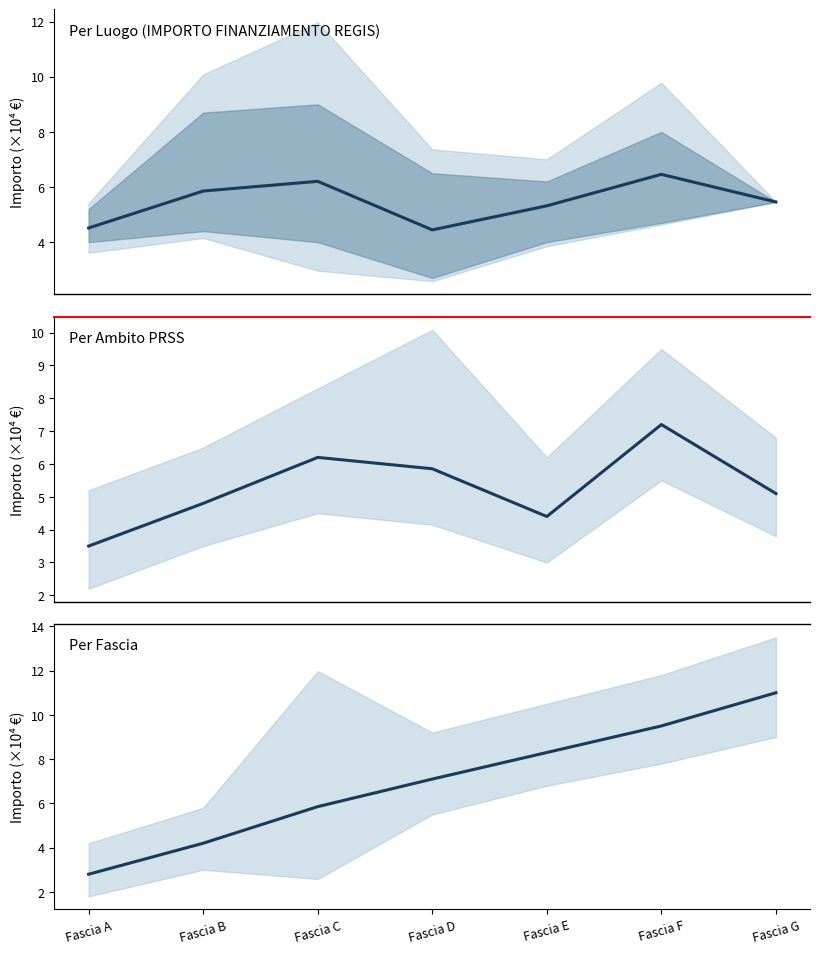

What is the lowest value of the Per Luogo series?

4.4